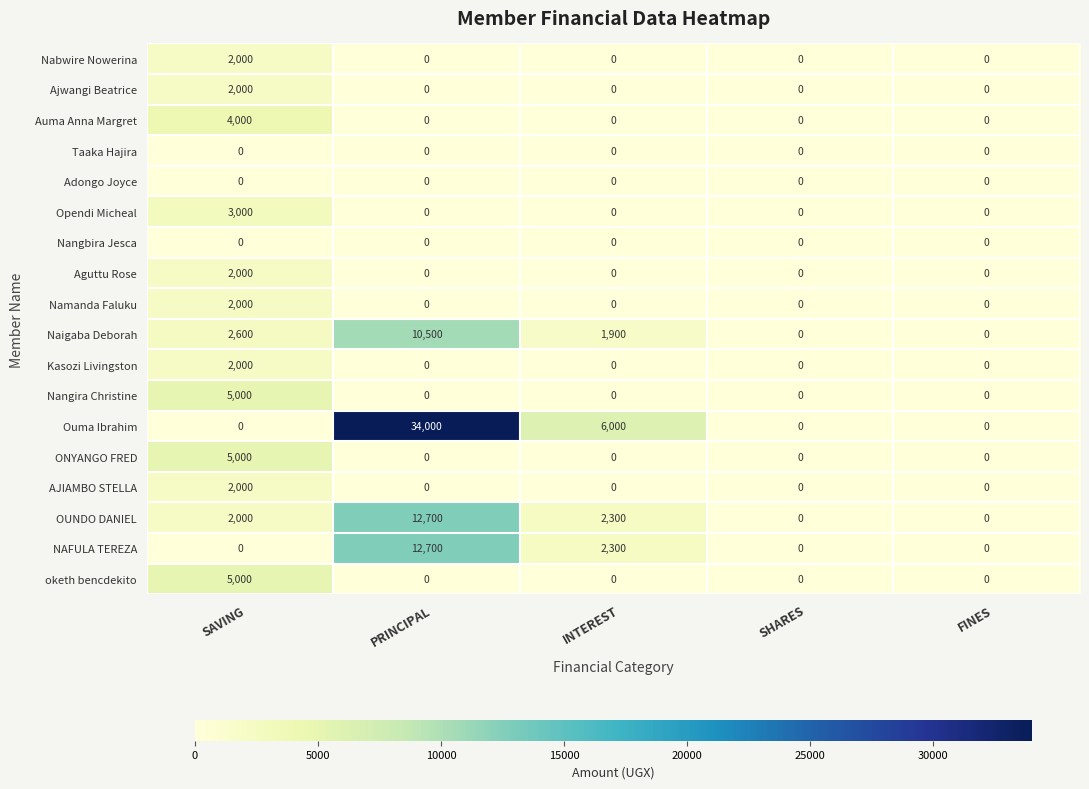

At which category is the sum across all series the highest?

PRINCIPAL